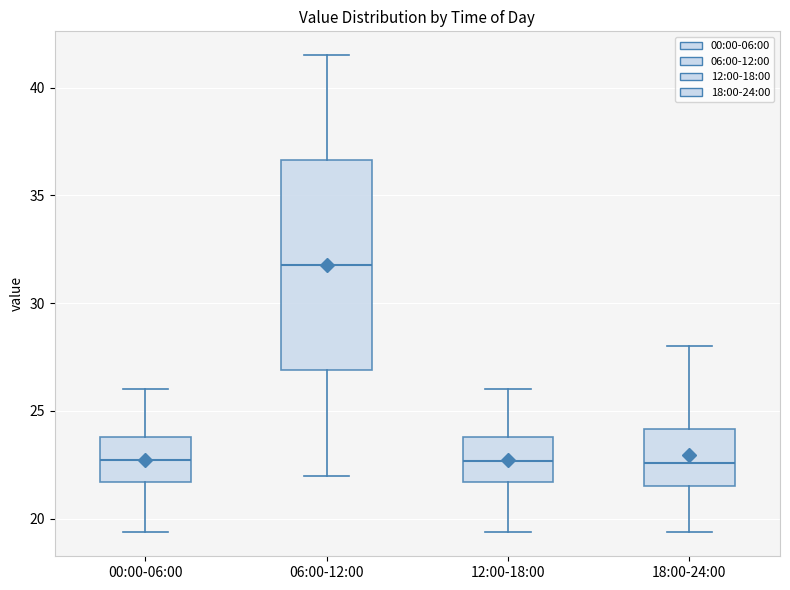

Which box is the tallest, from its lower edge to its upper edge?

06:00-12:00